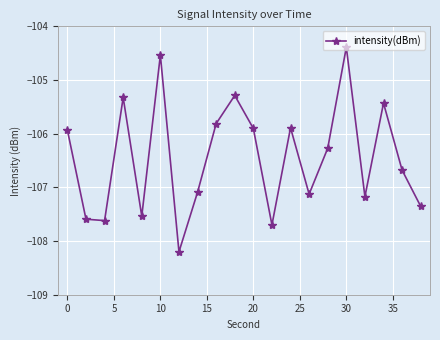

Does the chart have visible grid lines?

Yes